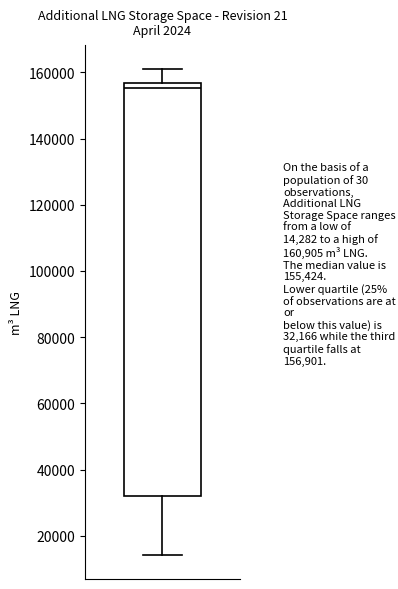

Where is the upper edge of the box on the y-axis? The values are not printed on the chart, so give them approximately, as read against the axis.

156000